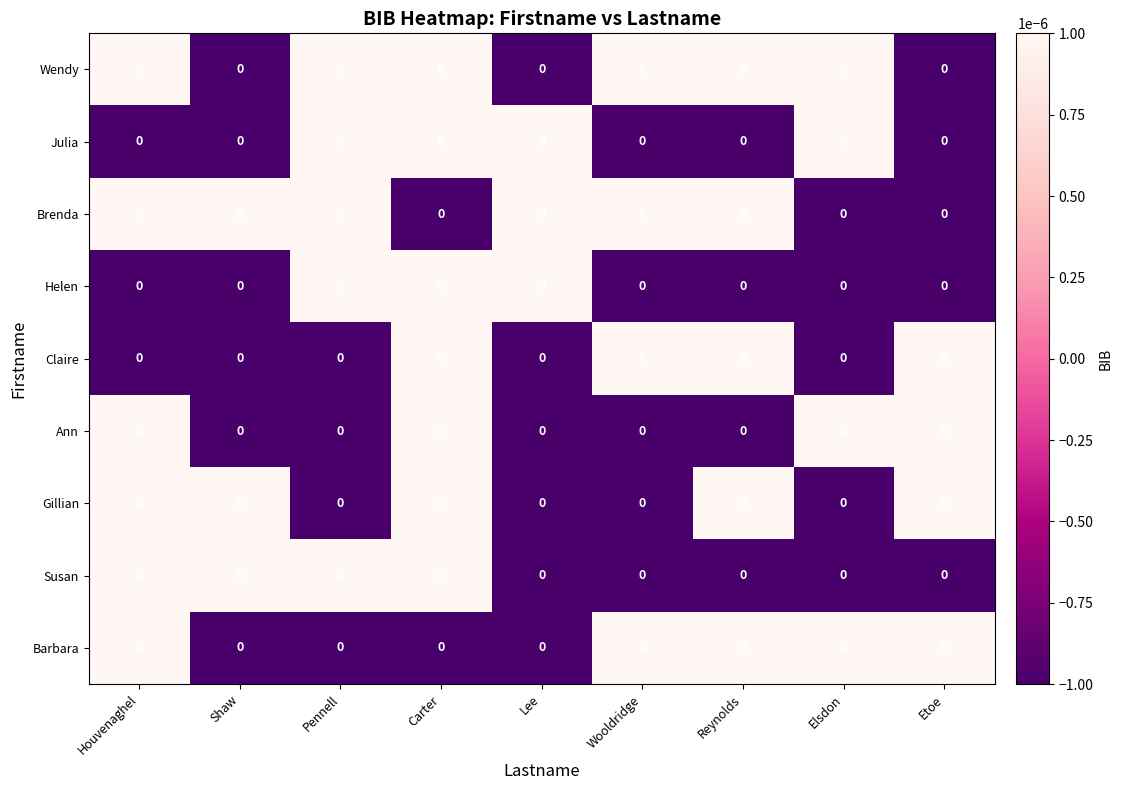

True or false: Julia has a value of 0.0 at Carter.

True